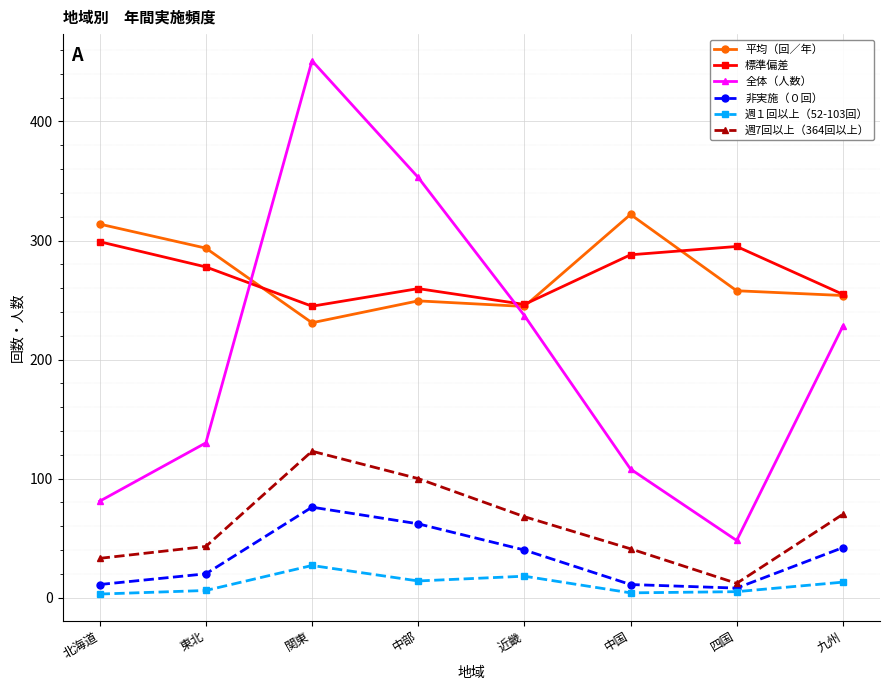

True or false: 標準偏差 has a value of 244.8 at 関東.

True